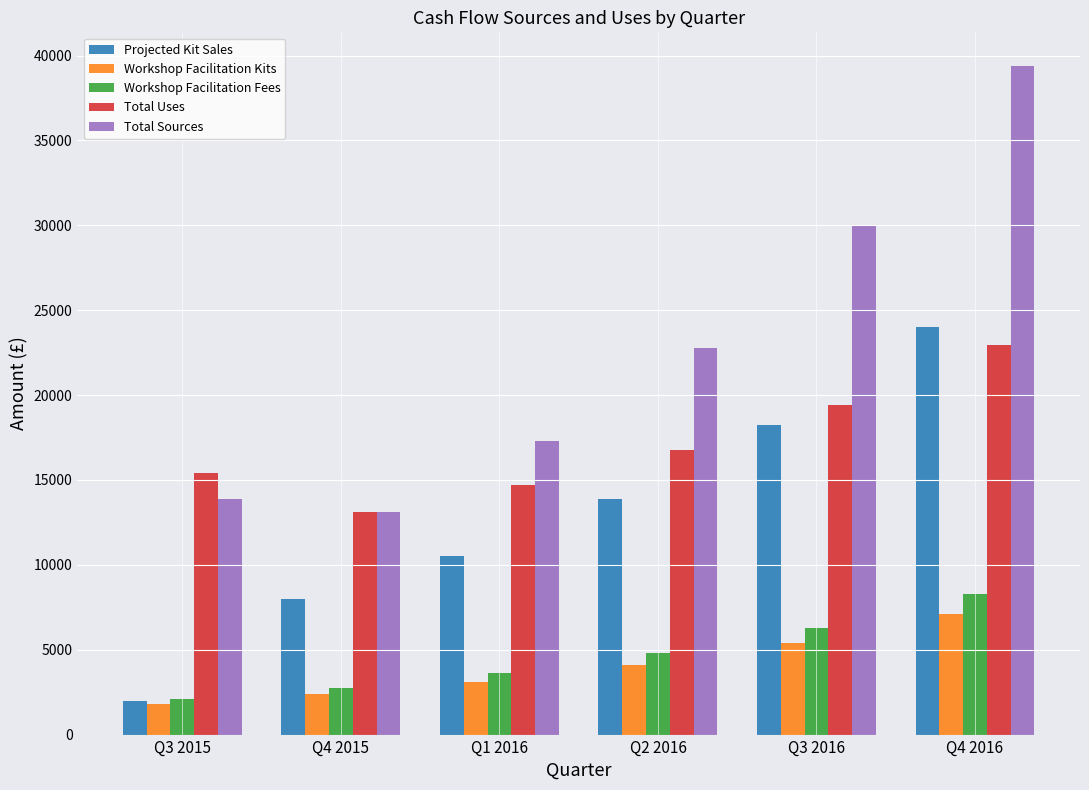

Between Q4 2015 and Q3 2016, which series saw the biggest shift?

Total Sources